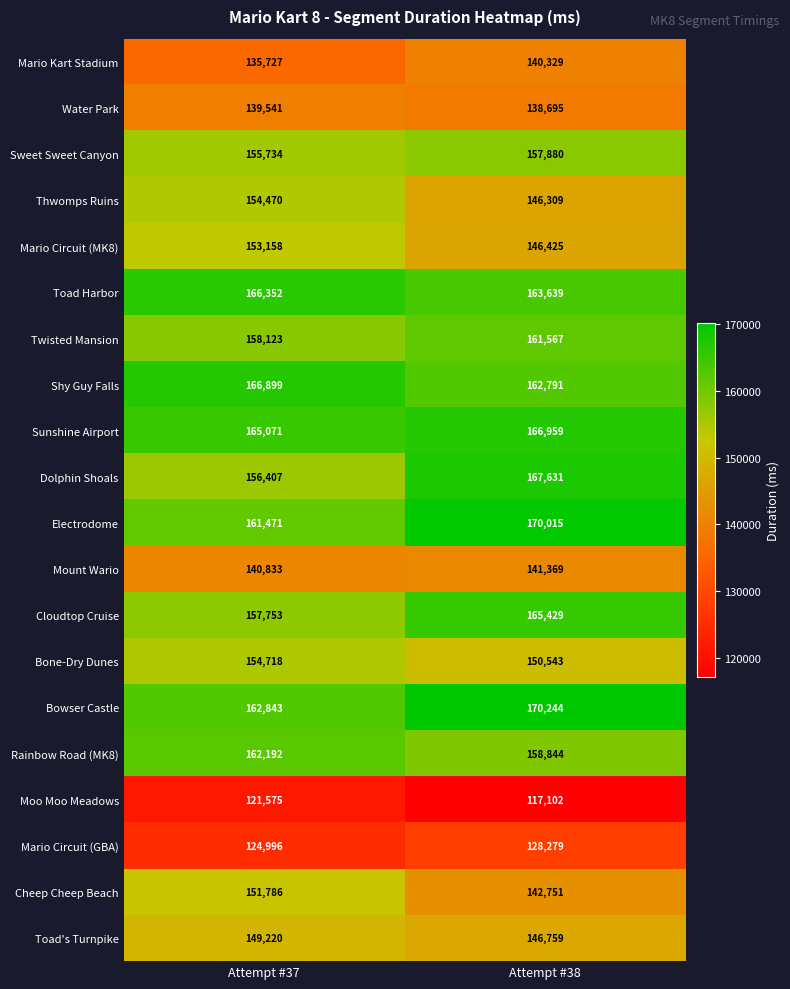

Which series has the largest total across all categories?

Bowser Castle